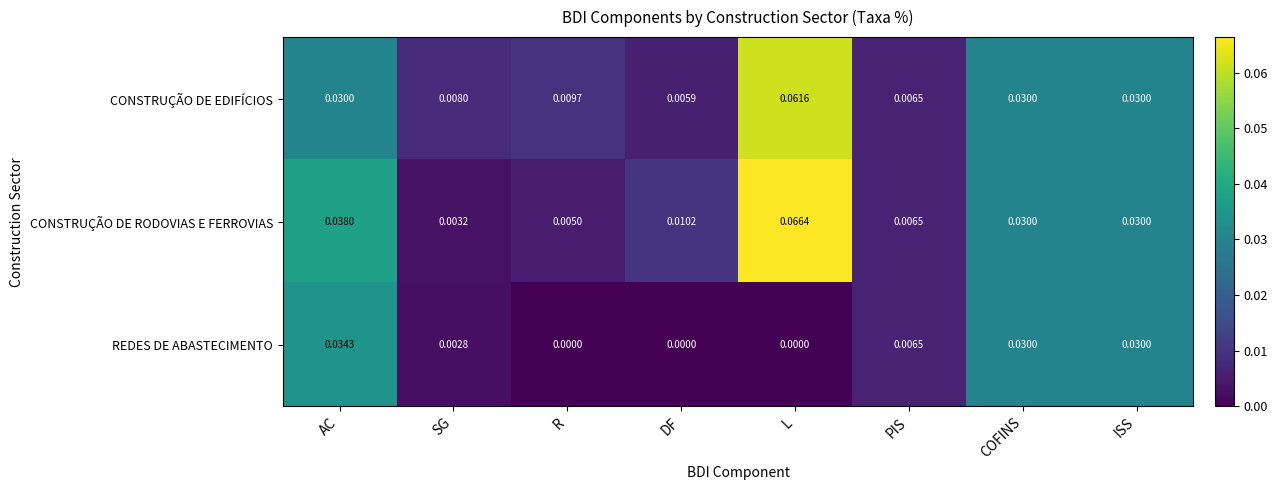

Which category has the highest value across all series?

L